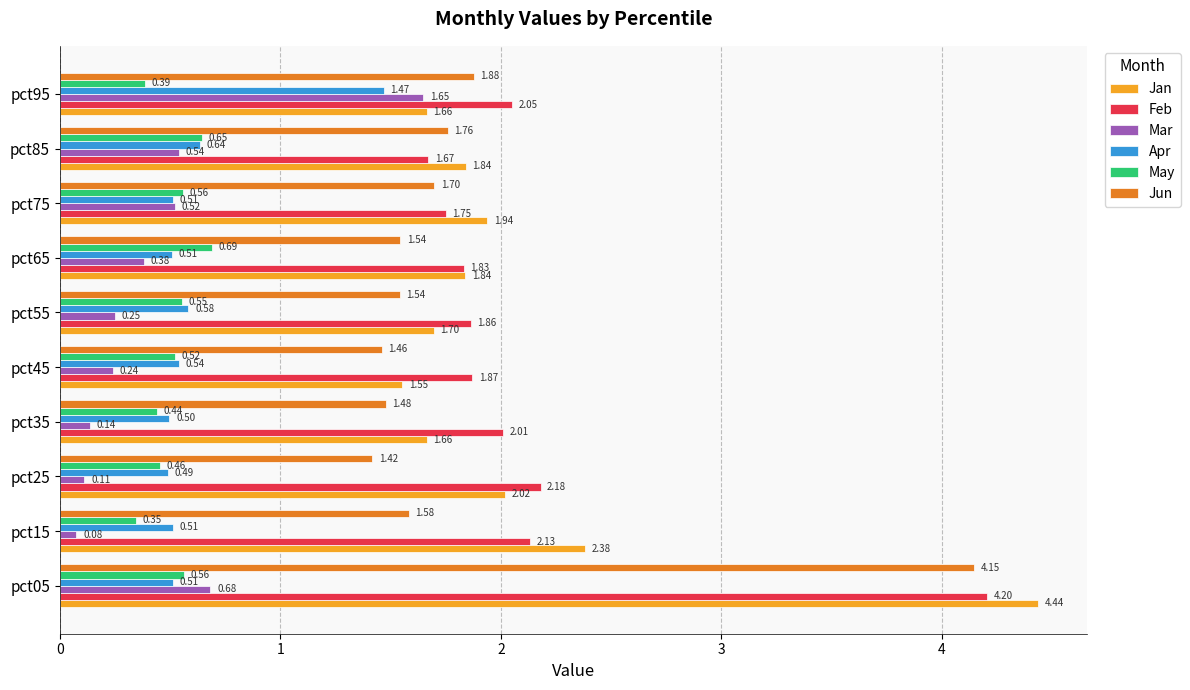

What are all the series names shown in the legend?

Jan, Feb, Mar, Apr, May, Jun